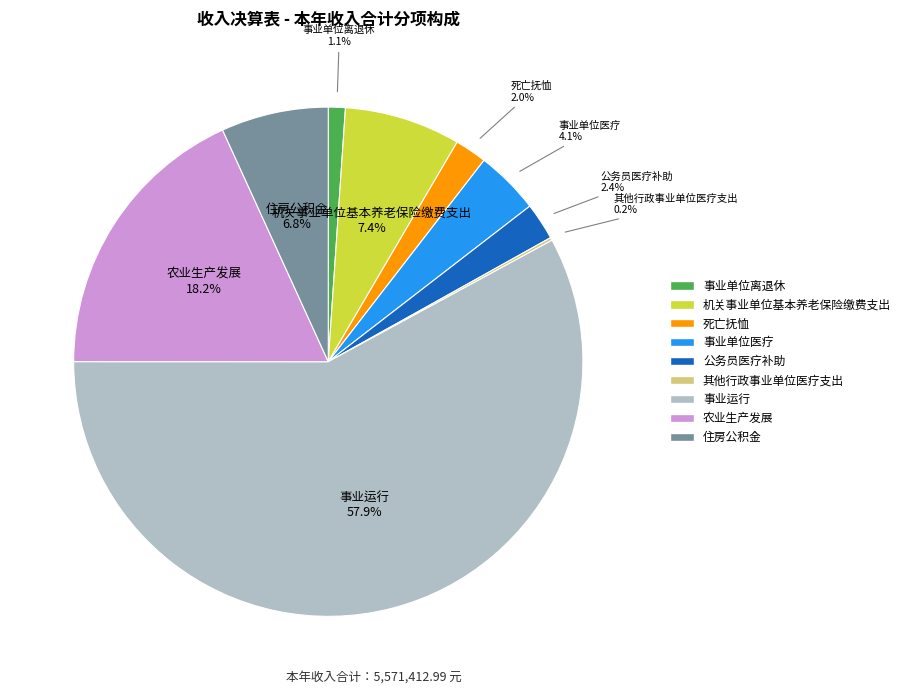

To the nearest percent, what portion does 事业单位离退休 represent?

1%